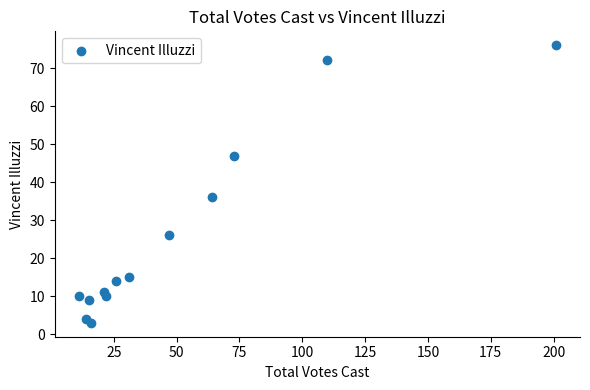

What is the range of X values (max minus min)?

190